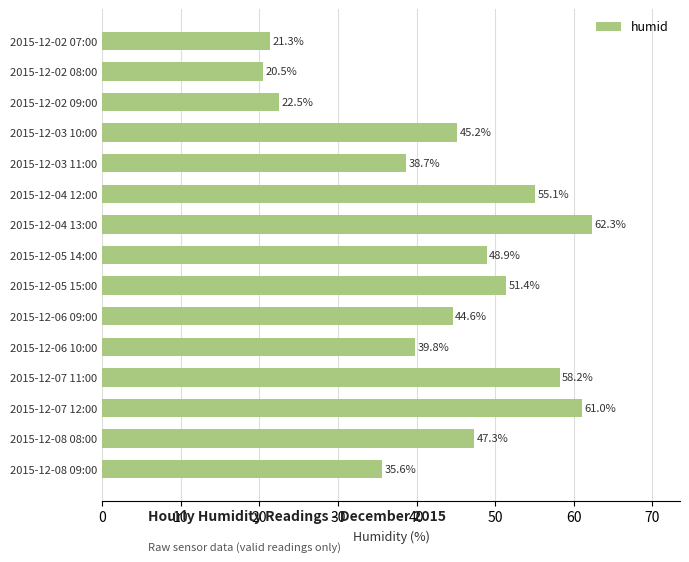

Which has a higher value, 2015-12-08 08:00 or 2015-12-02 07:00?

2015-12-08 08:00